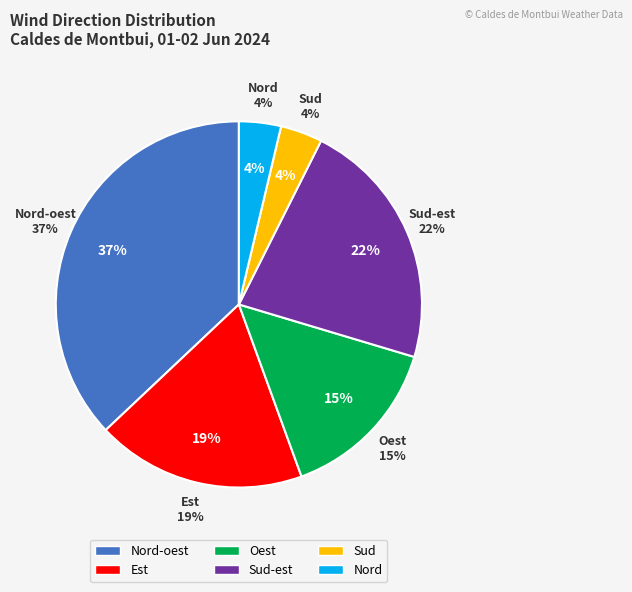

Count the number of slices in the pie.

6